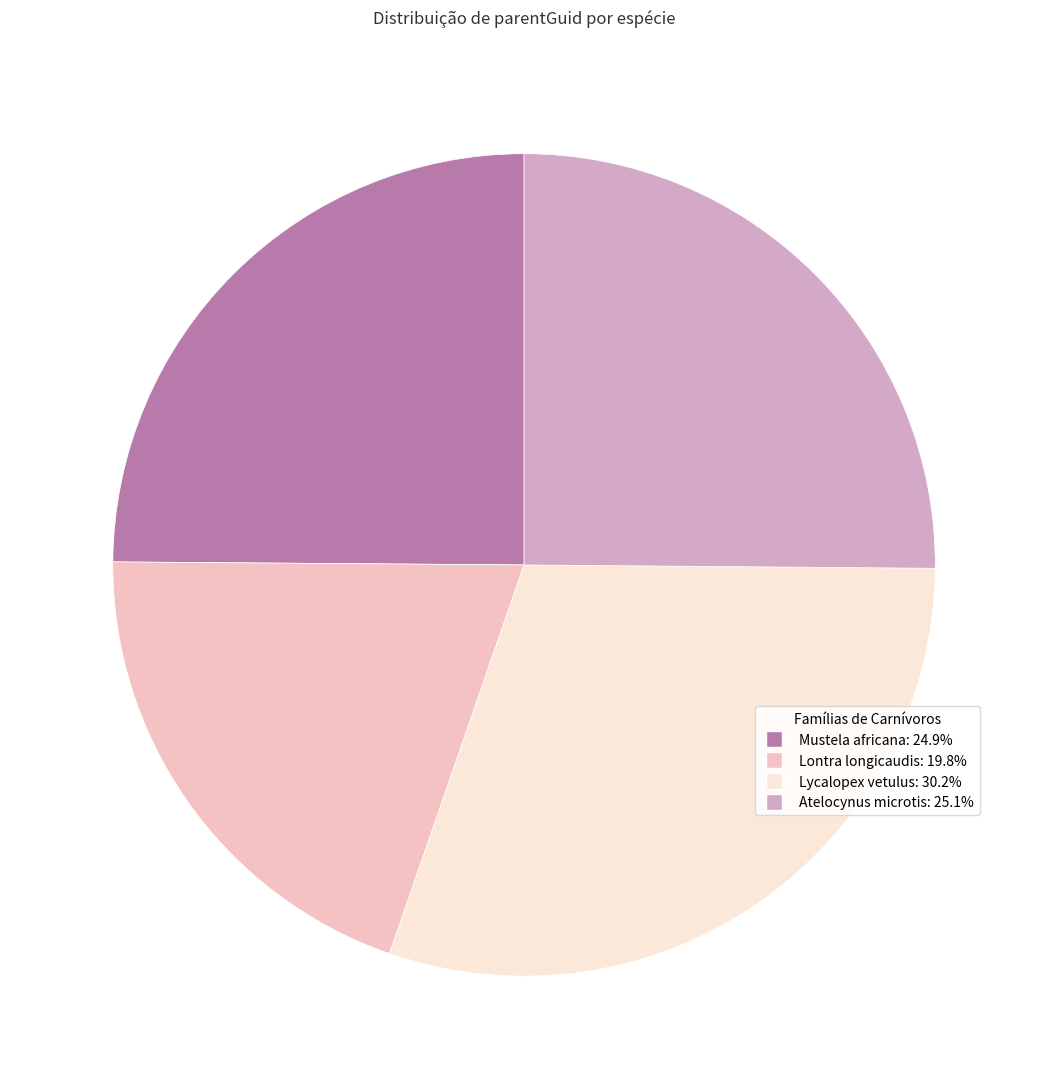

Which slice is the smallest?

Lontra longicaudis